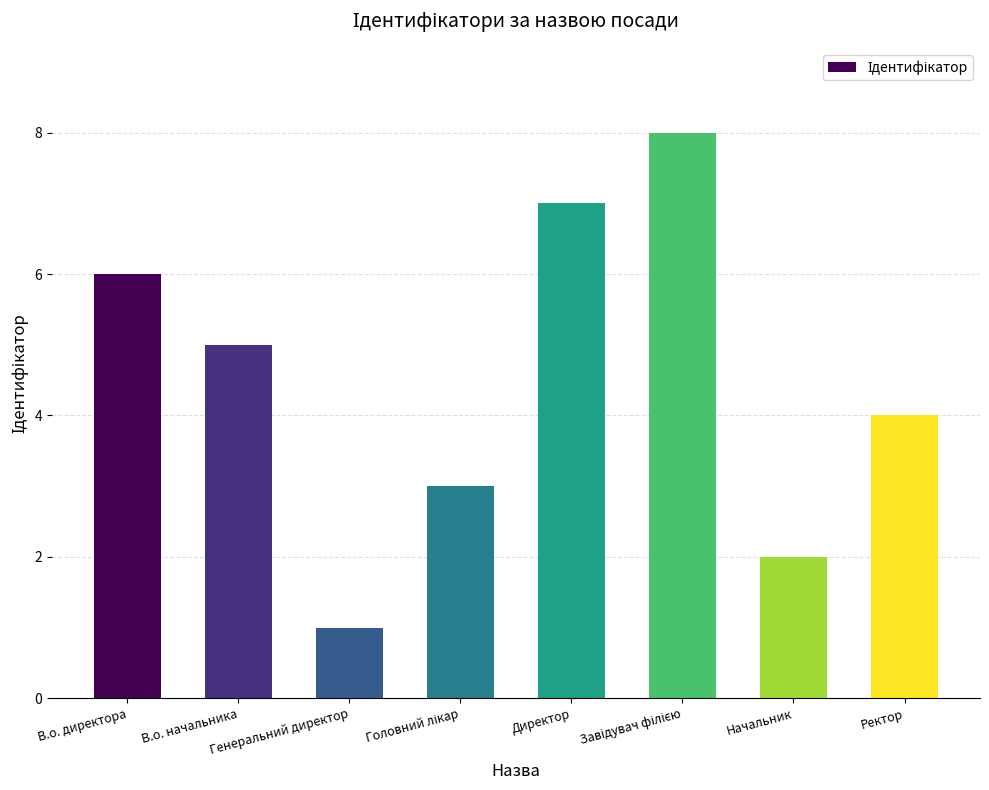

Count the values in the range 3 to 7.

5